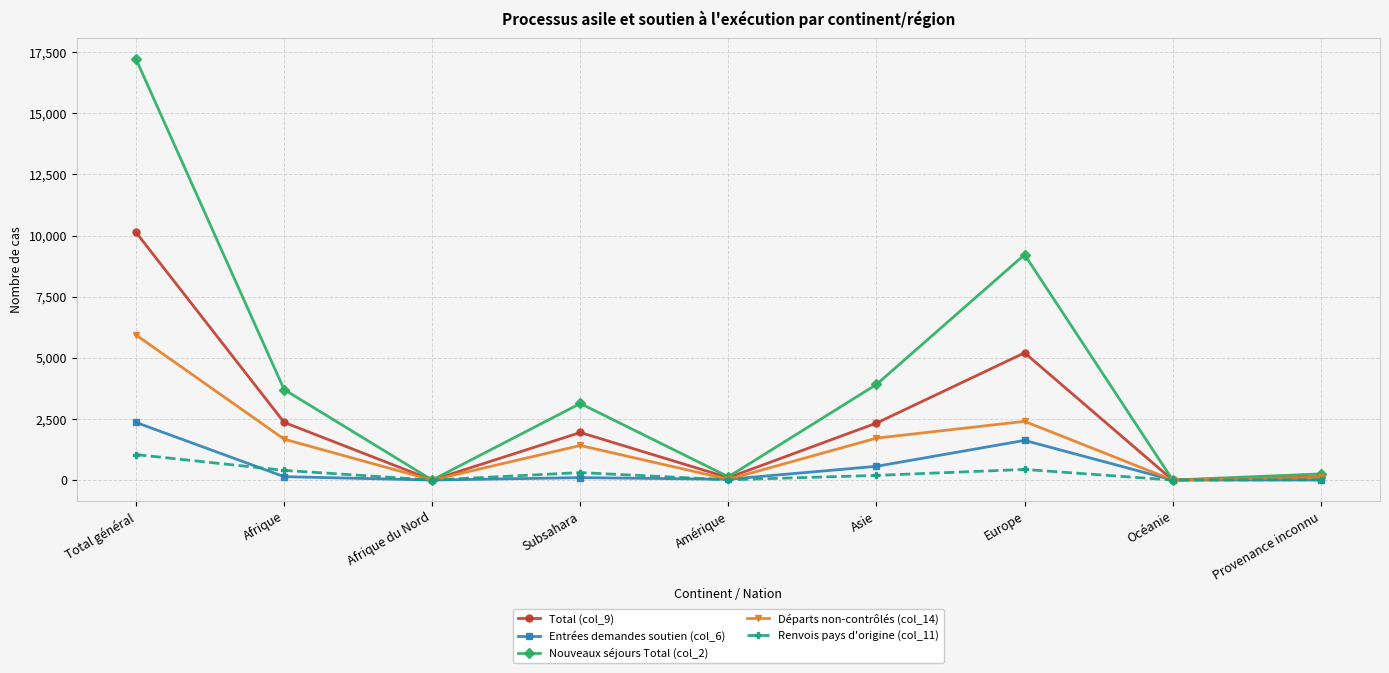

At which category is the sum across all series the highest?

Total général